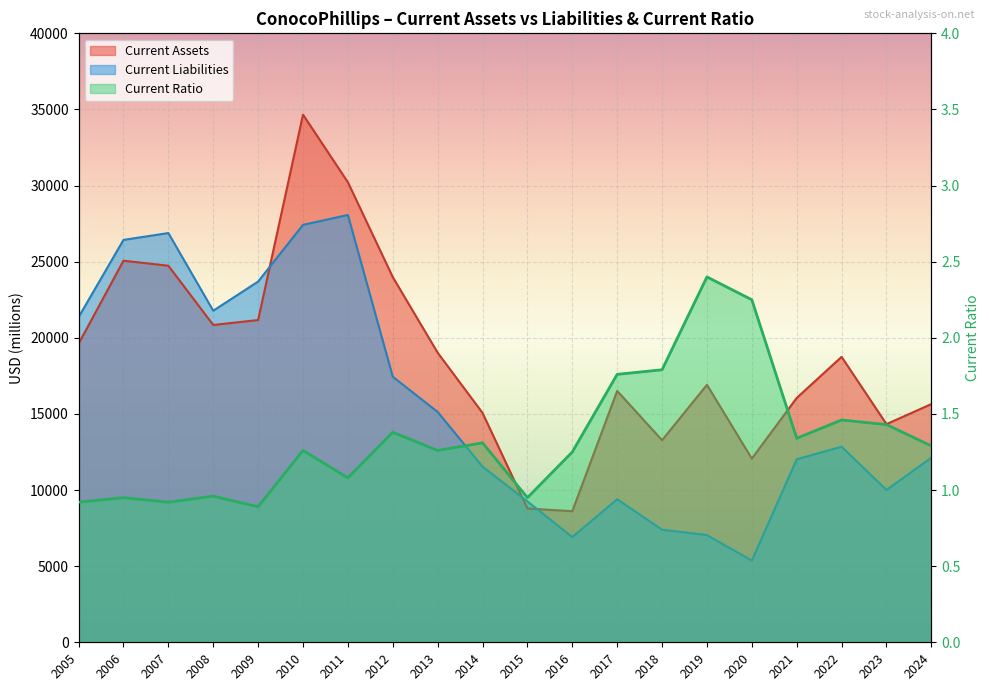

List the labels in order of value, largest first.

2019, 2020, 2018, 2017, 2022, 2023, 2012, 2021, 2014, 2024, 2010, 2013, 2016, 2011, 2008, 2006, 2015, 2005, 2007, 2009